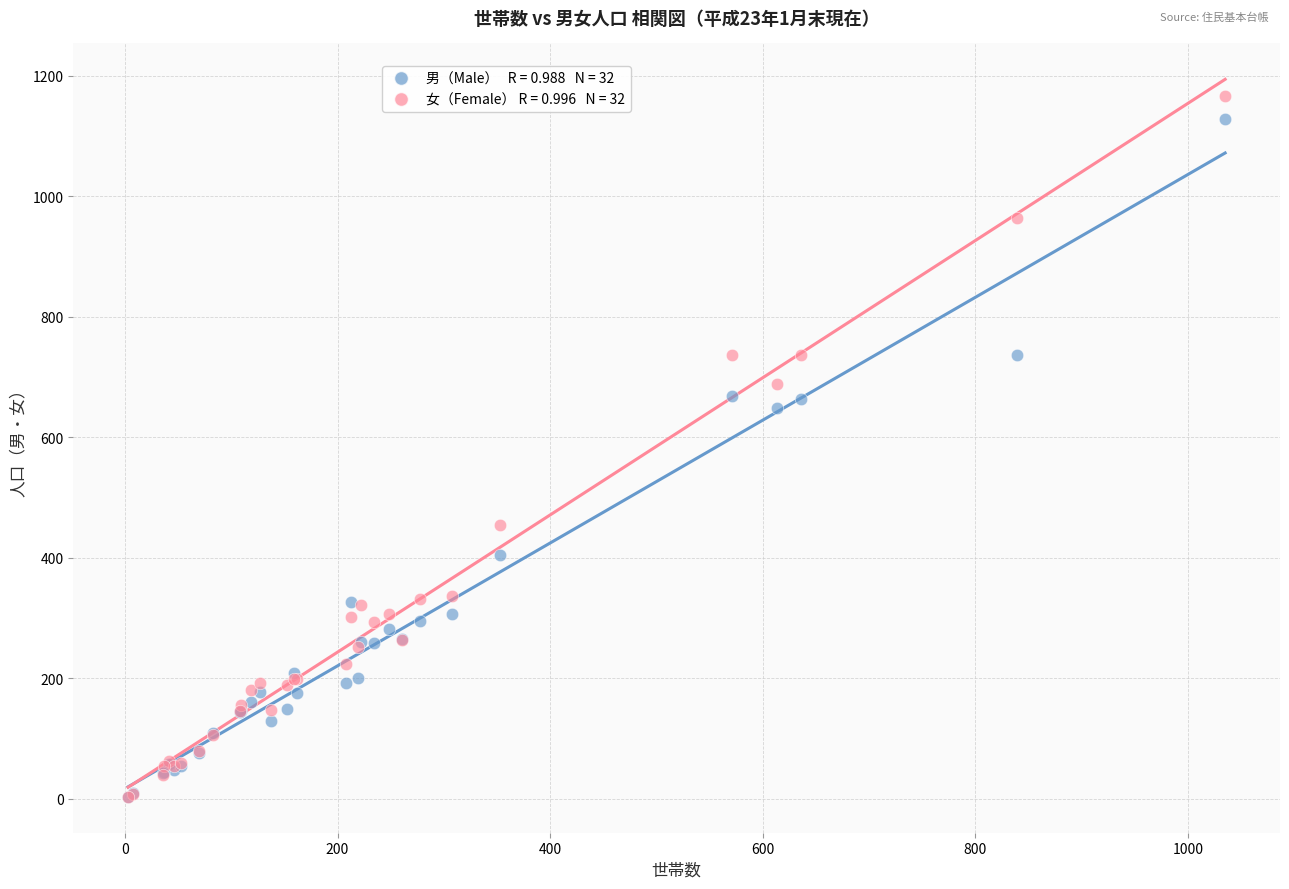

Across all series, what Y value is closest to 585?

648